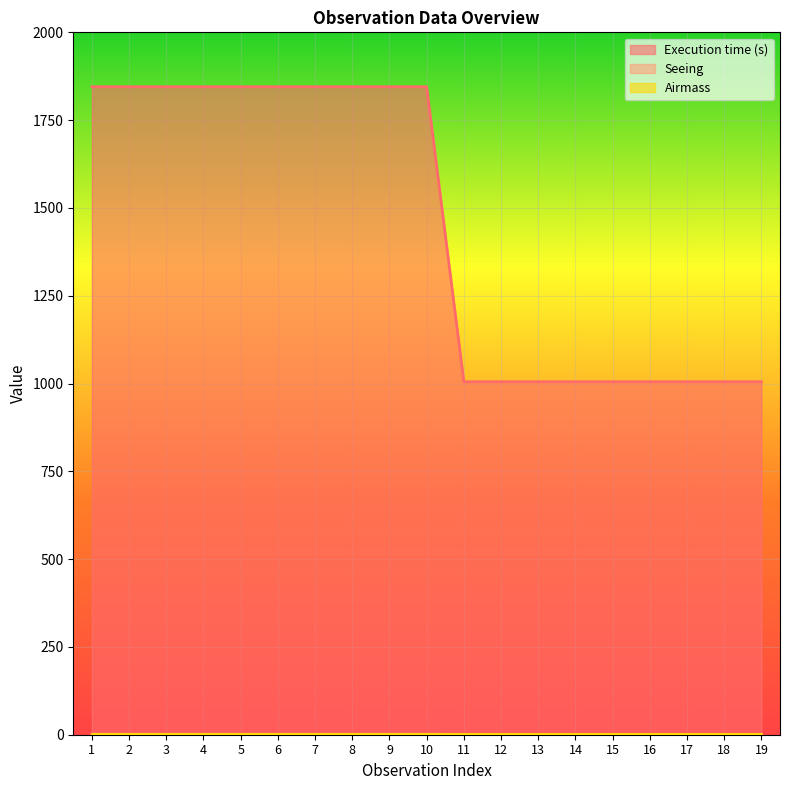

What is the difference between the maximum and minimum values in the Seeing series?

0.2